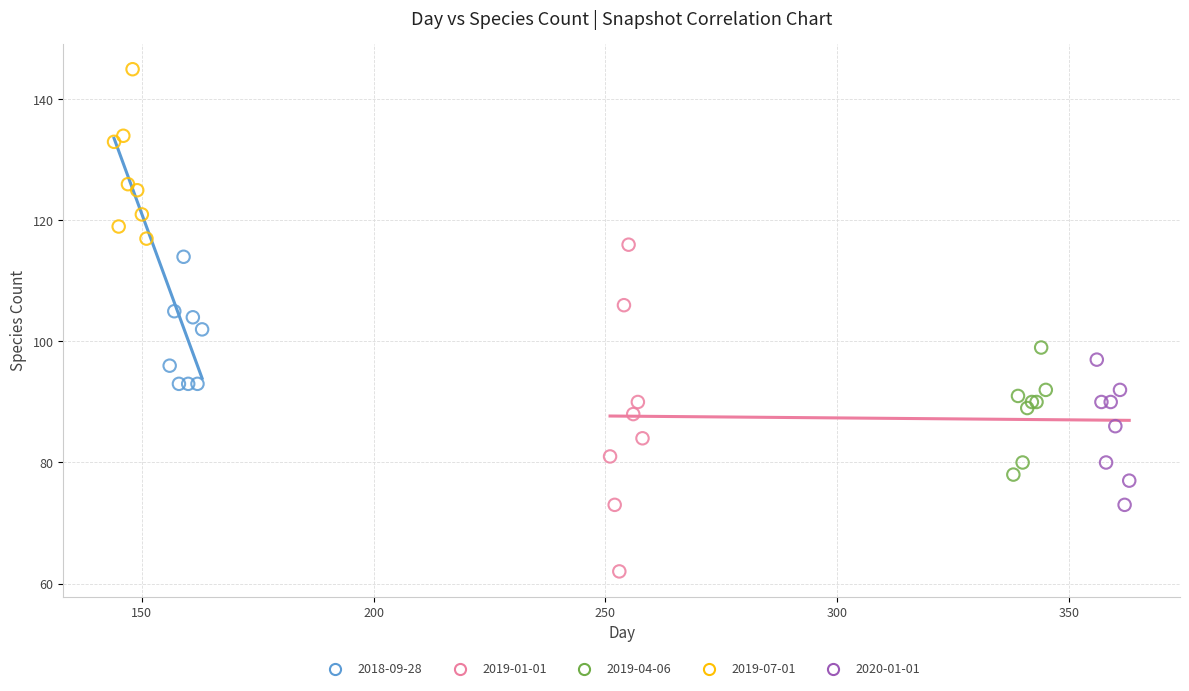

Which series contains the lowest Y value?

2019-01-01